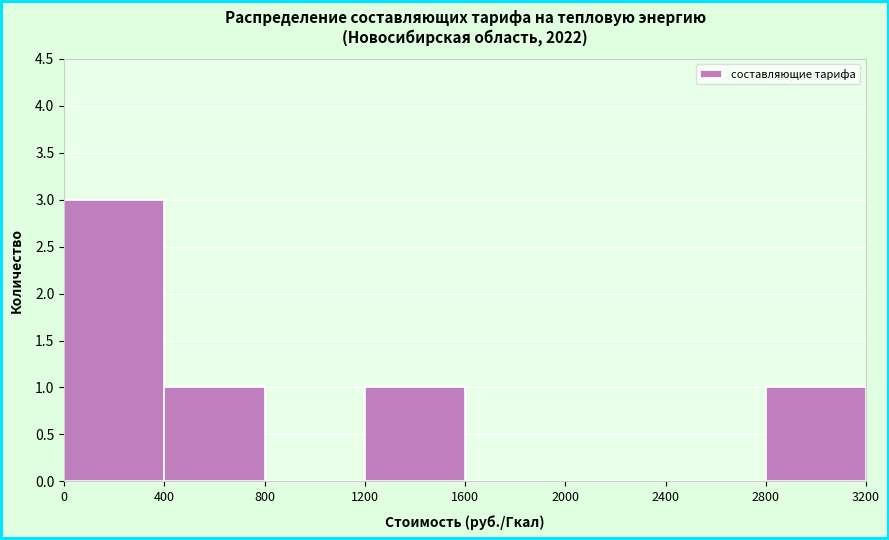

Over which range of the x-axis is the bar tallest?

0 to 400